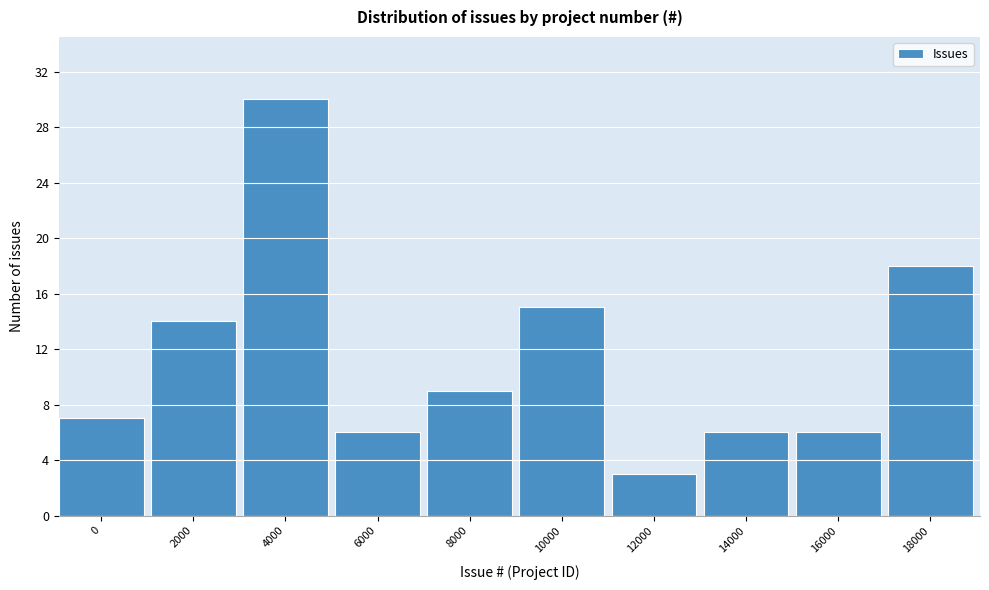

Reading right to left, extract all data points from this chart.

18	6	6	3	15	9	6	30	14	7